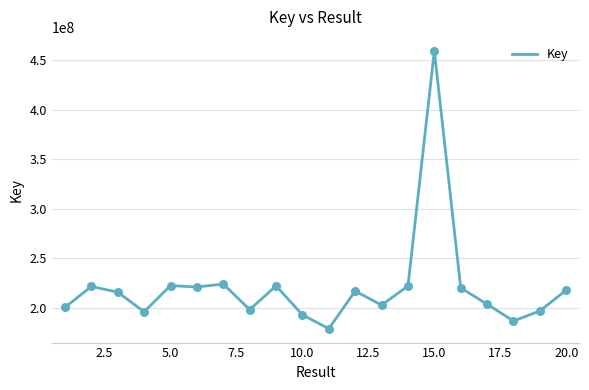

What is the difference between the maximum and minimum values?

280444667